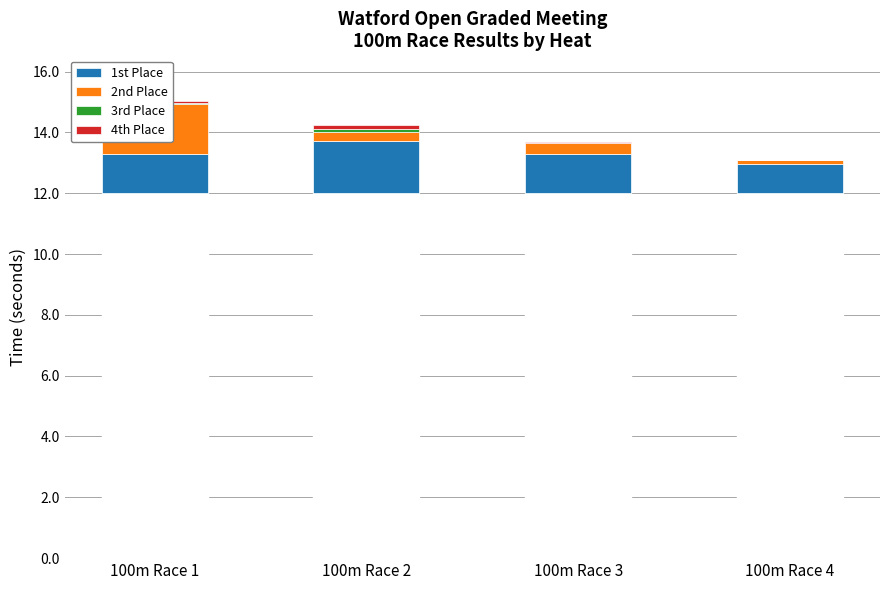

At which label does 3rd Place reach its minimum?

100m Race 4